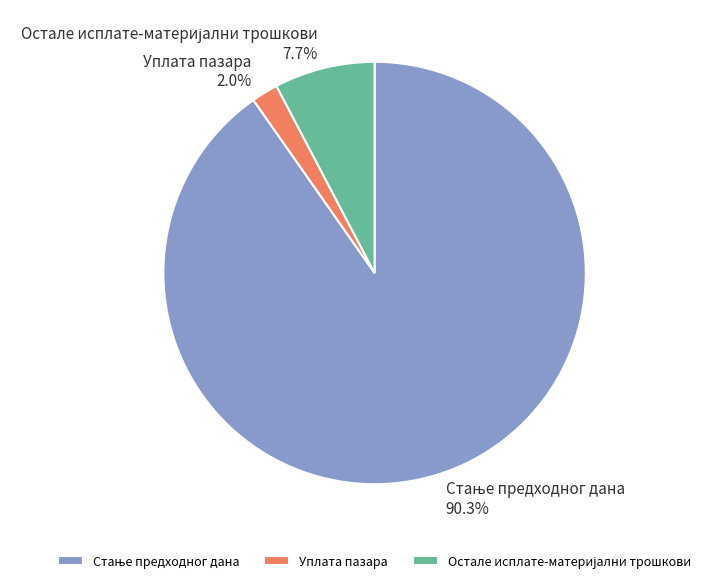

How many segments does this pie chart have?

3